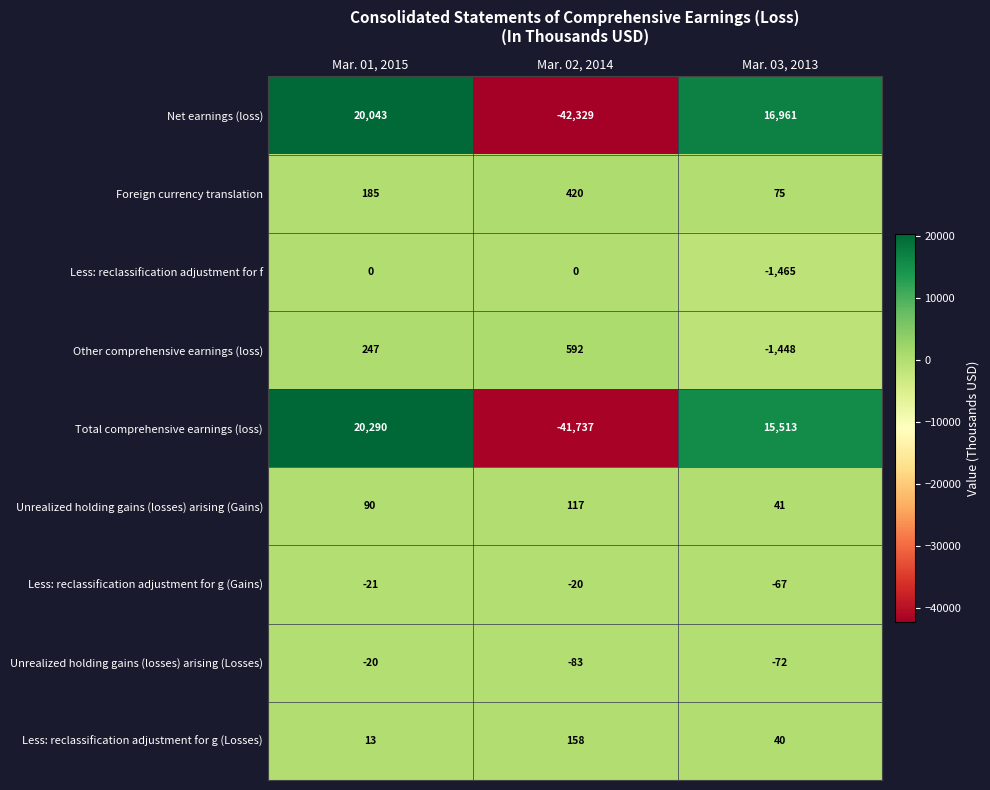

What is the smallest value displayed?

-42329